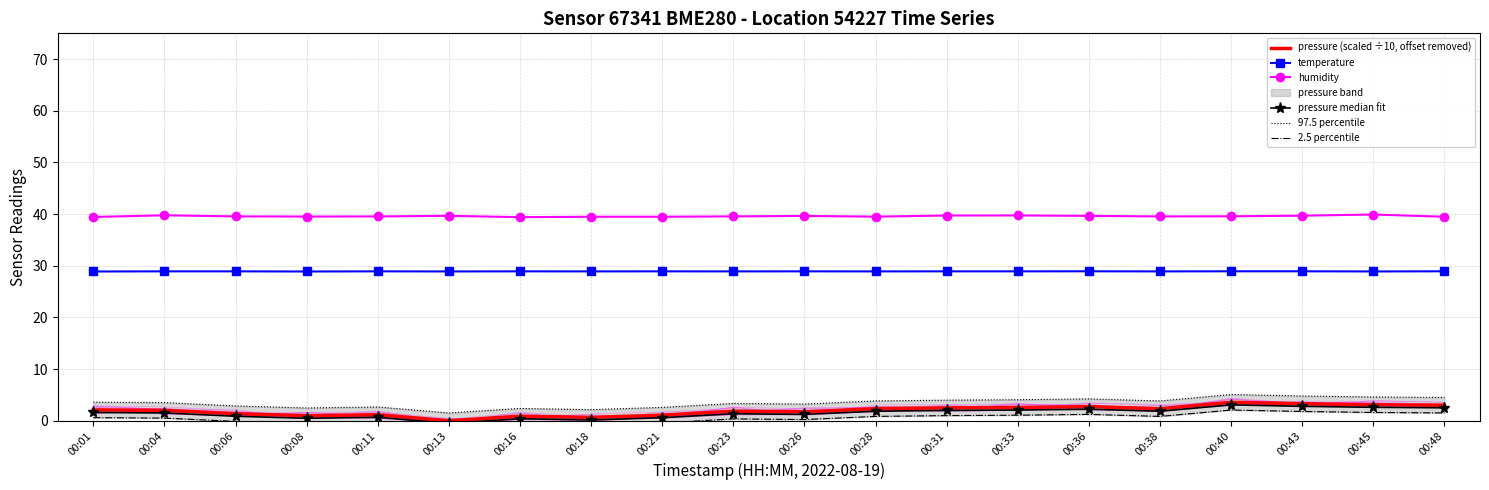

What is the value of the 2.5 percentile point at the 10th from the left?

0.4